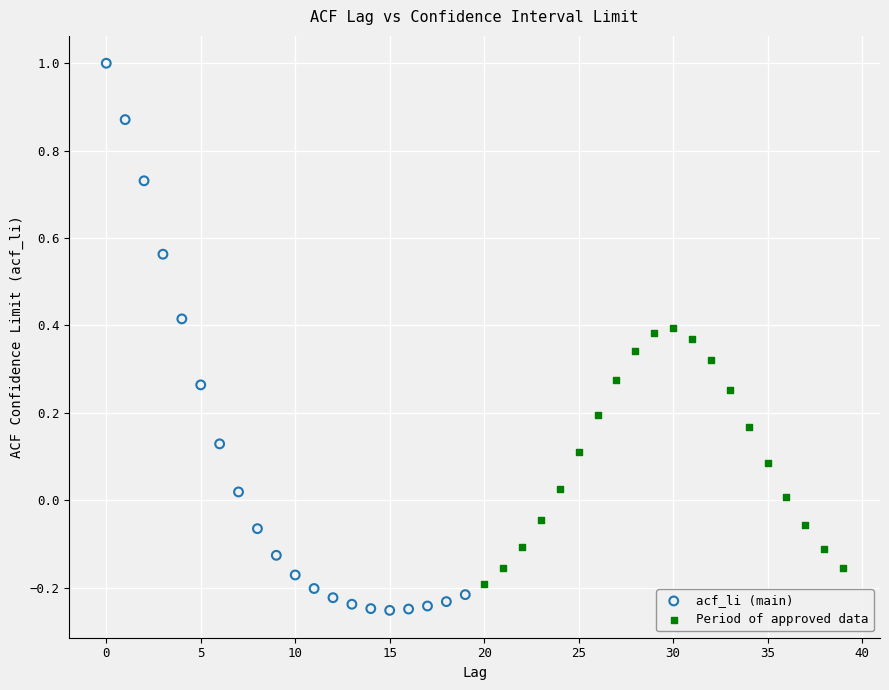

Which series has the widest spread of Y values?

acf_li (main)